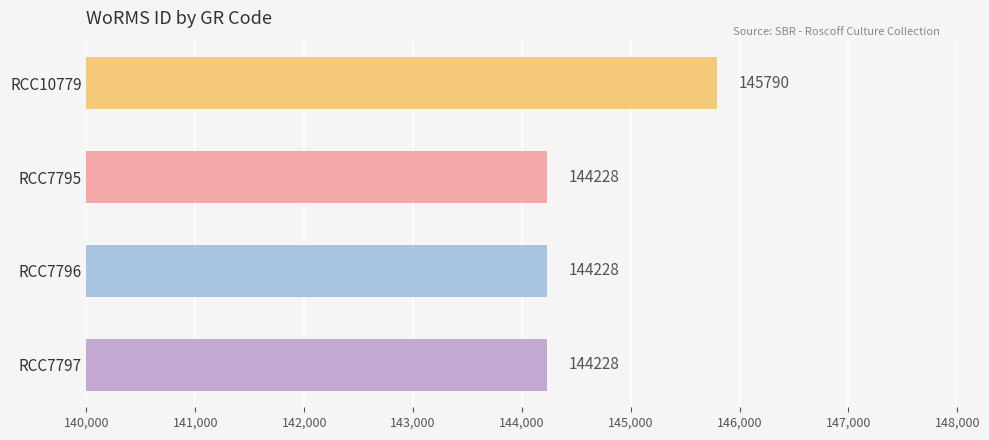

What is the smallest value displayed?

144228